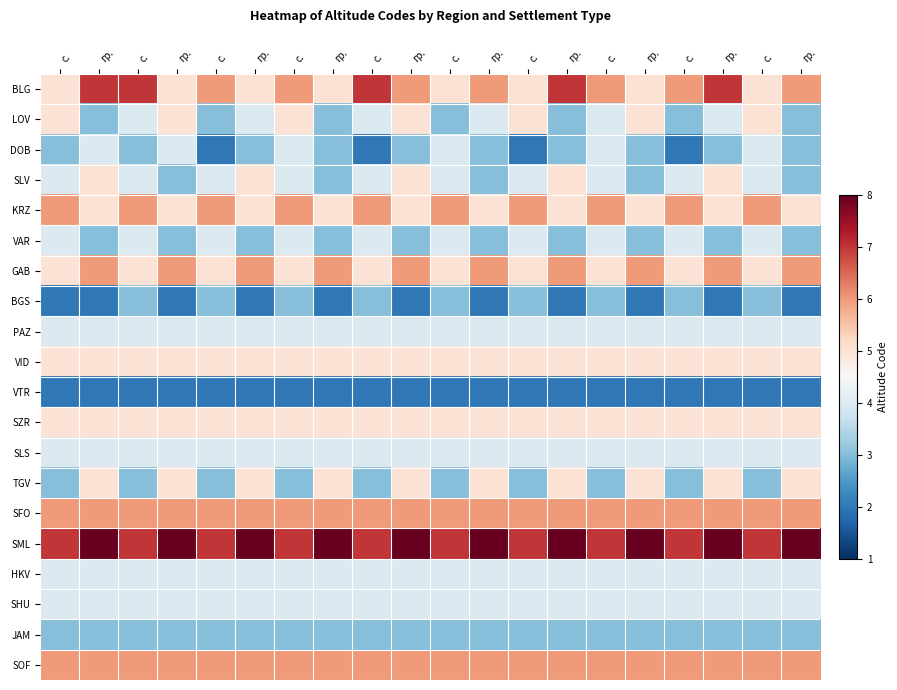

How many series are shown in this chart?

20